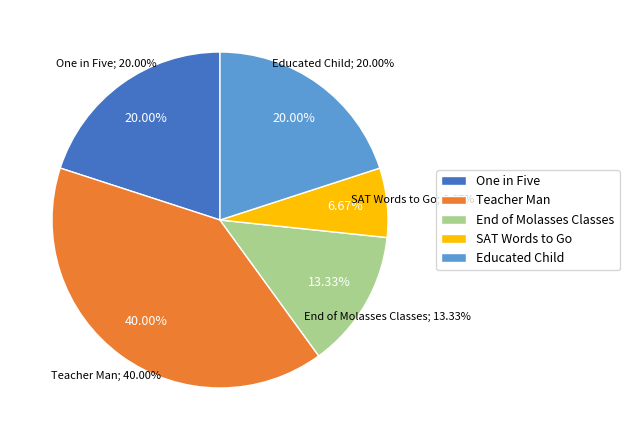

Does any single category account for the majority?

No